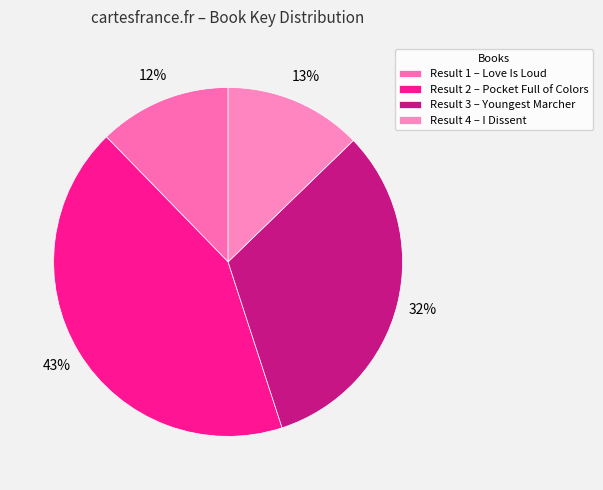

Is there any slice that represents more than half of the pie?

No